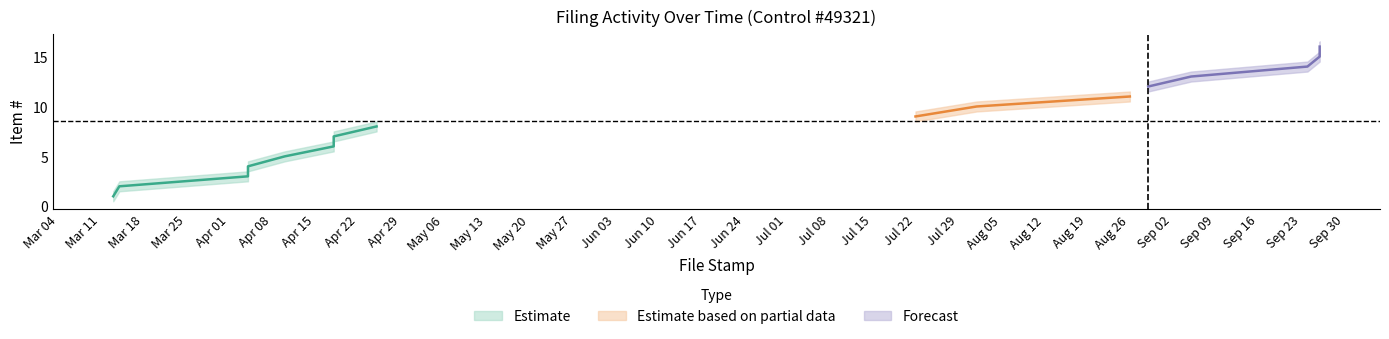

How many categories are shown in the chart?

16